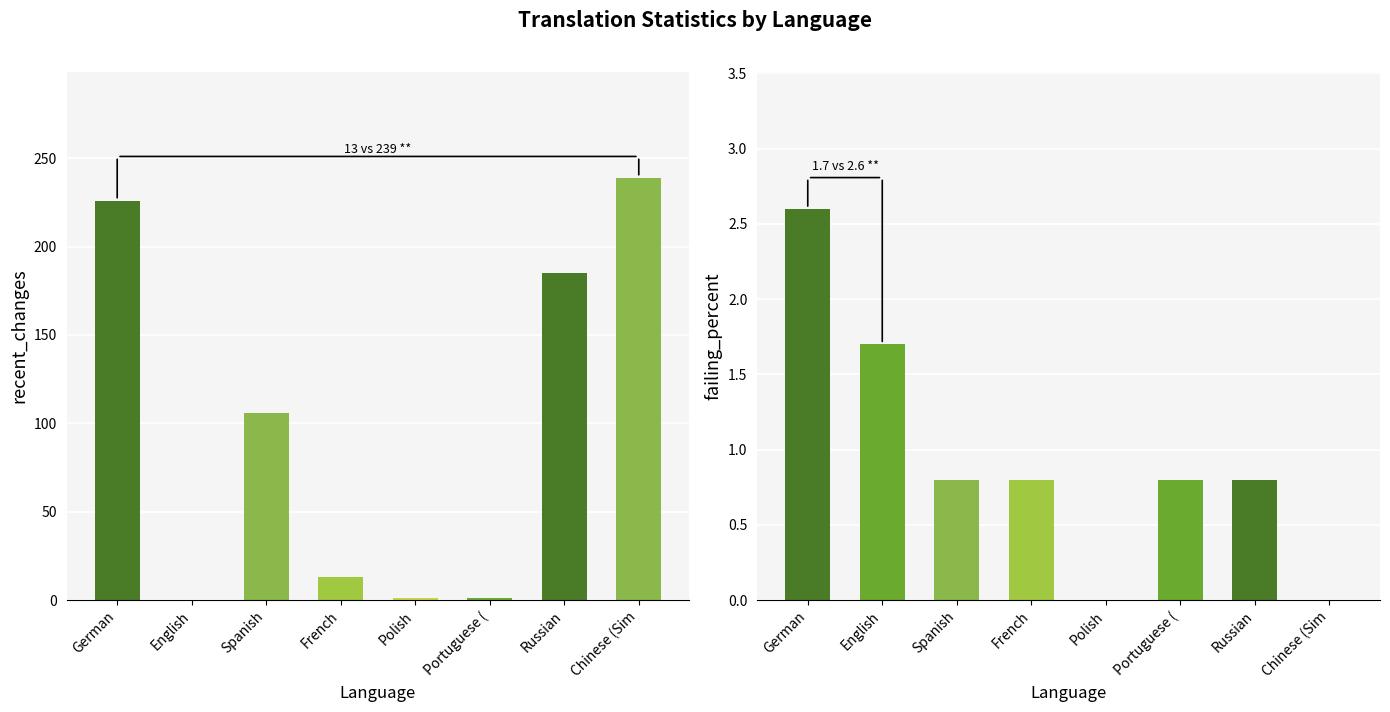

Rank the series at Russian from highest to lowest value.

recent_changes, failing_percent